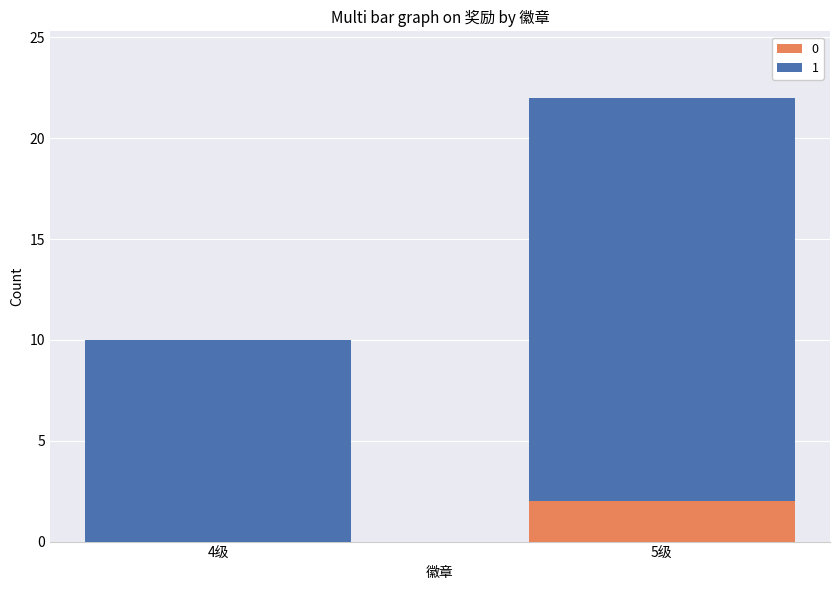

At which category is the sum across all series the highest?

5级